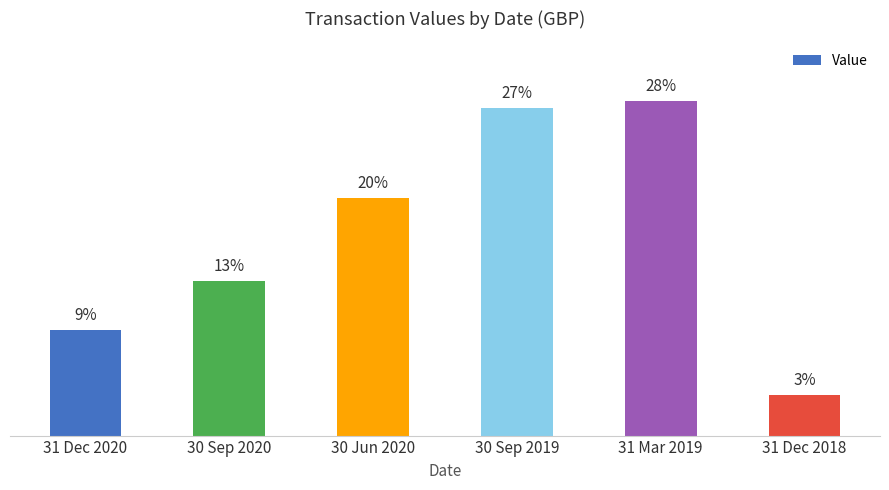

Rank the categories by value from highest to lowest.

31 Mar 2019, 30 Sep 2019, 30 Jun 2020, 30 Sep 2020, 31 Dec 2020, 31 Dec 2018